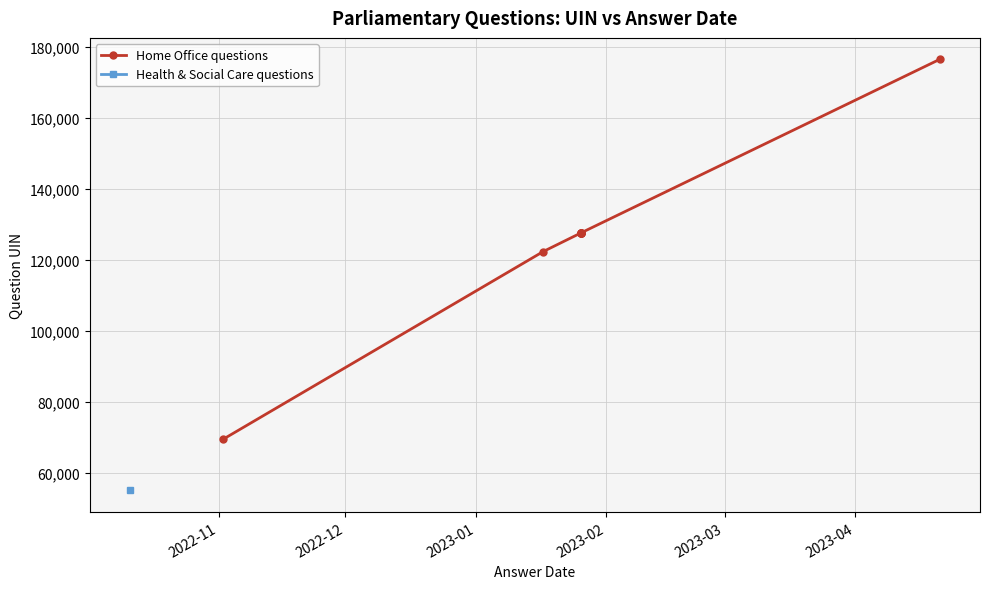

What is the smallest value displayed?

69485